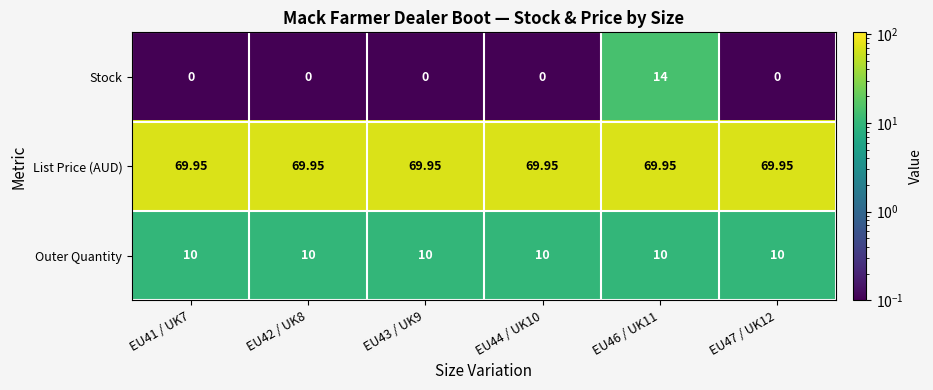

At EU44 / UK10, list the series in order from largest to smallest.

List Price (AUD), Outer Quantity, Stock